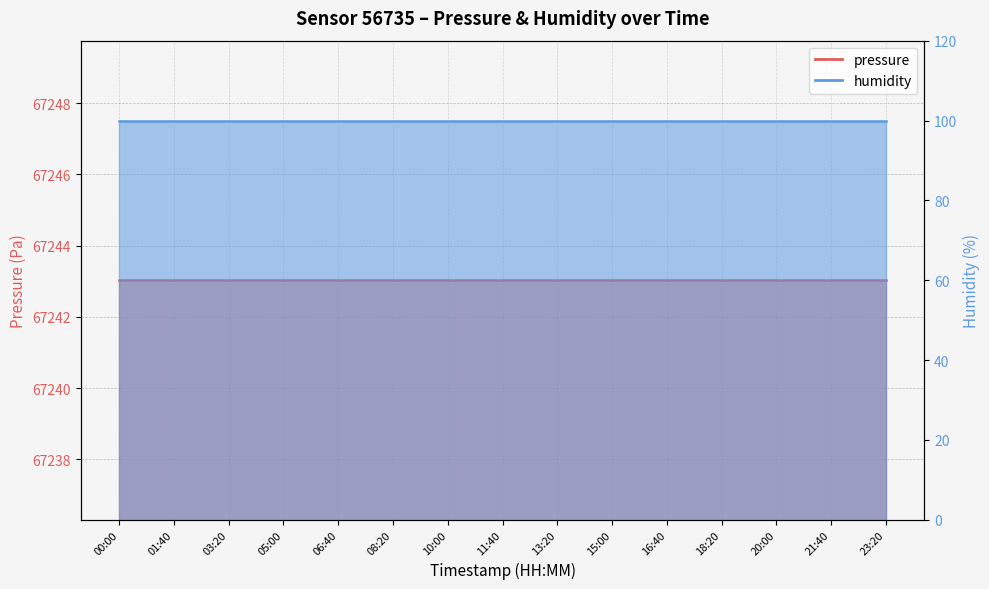

What is the spread (max minus min) of values at 20:00?

67143.0